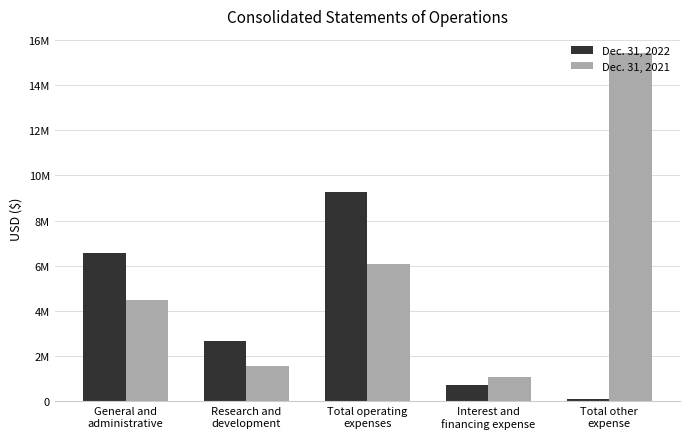

What are all the series names shown in the legend?

Dec. 31, 2022, Dec. 31, 2021